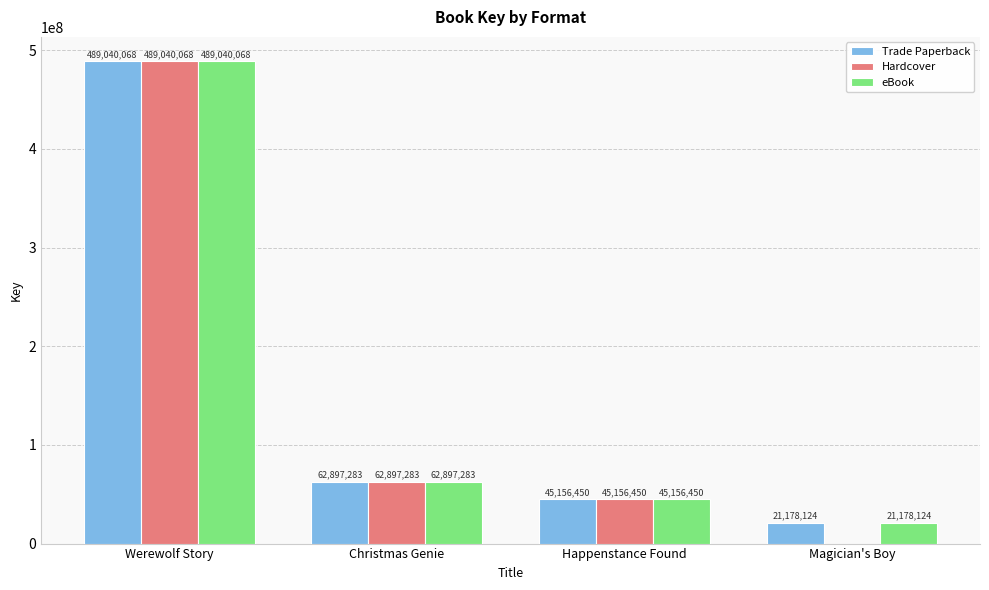

How many data points does each series have?

4